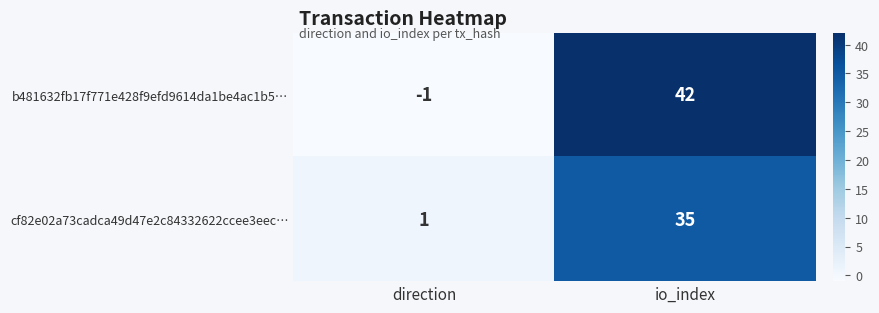

Rank the series by their maximum value, from highest to lowest.

b481632fb17f771e428f9efd9614da1be4ac1b5…, cf82e02a73cadca49d47e2c84332622ccee3eec…